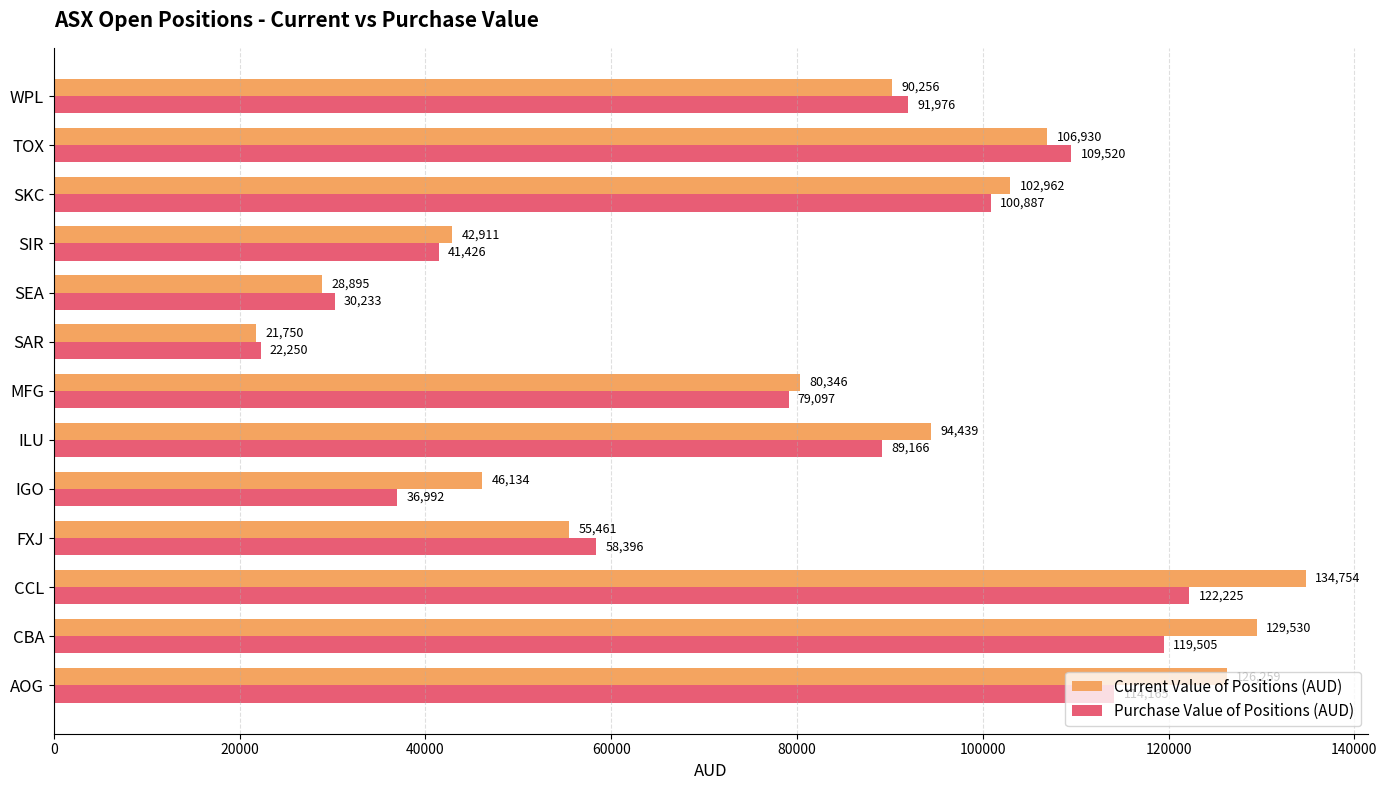

Which series has the largest range (max minus min)?

Current Value of Positions (AUD)